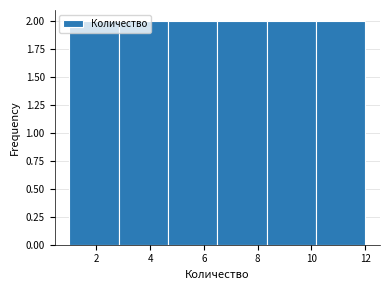

What is the height of the bar covering 4.6 to 6.6 on the x-axis? Neither the bar edges nor the heights are printed on the chart, so give them approximately, as read against the axes.

2